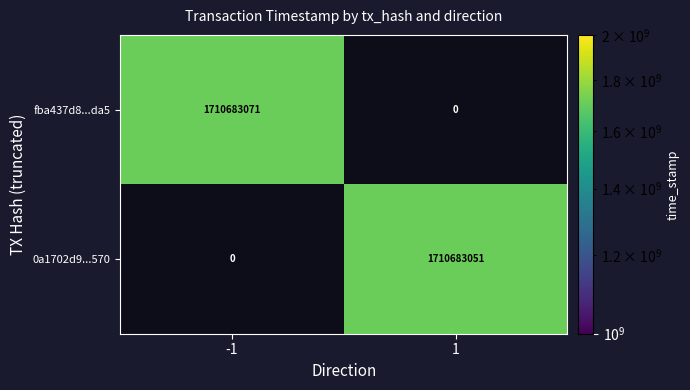

How many series are shown in this chart?

2